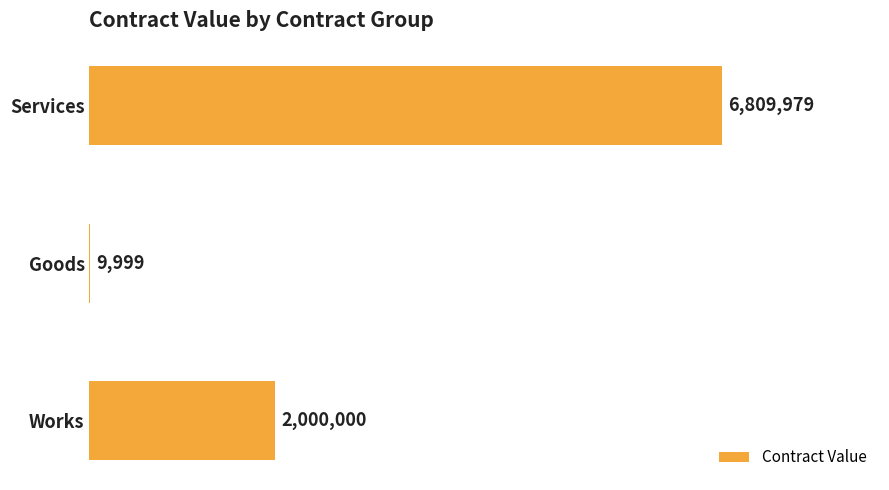

What is the minimum value shown in the chart?

9999.0